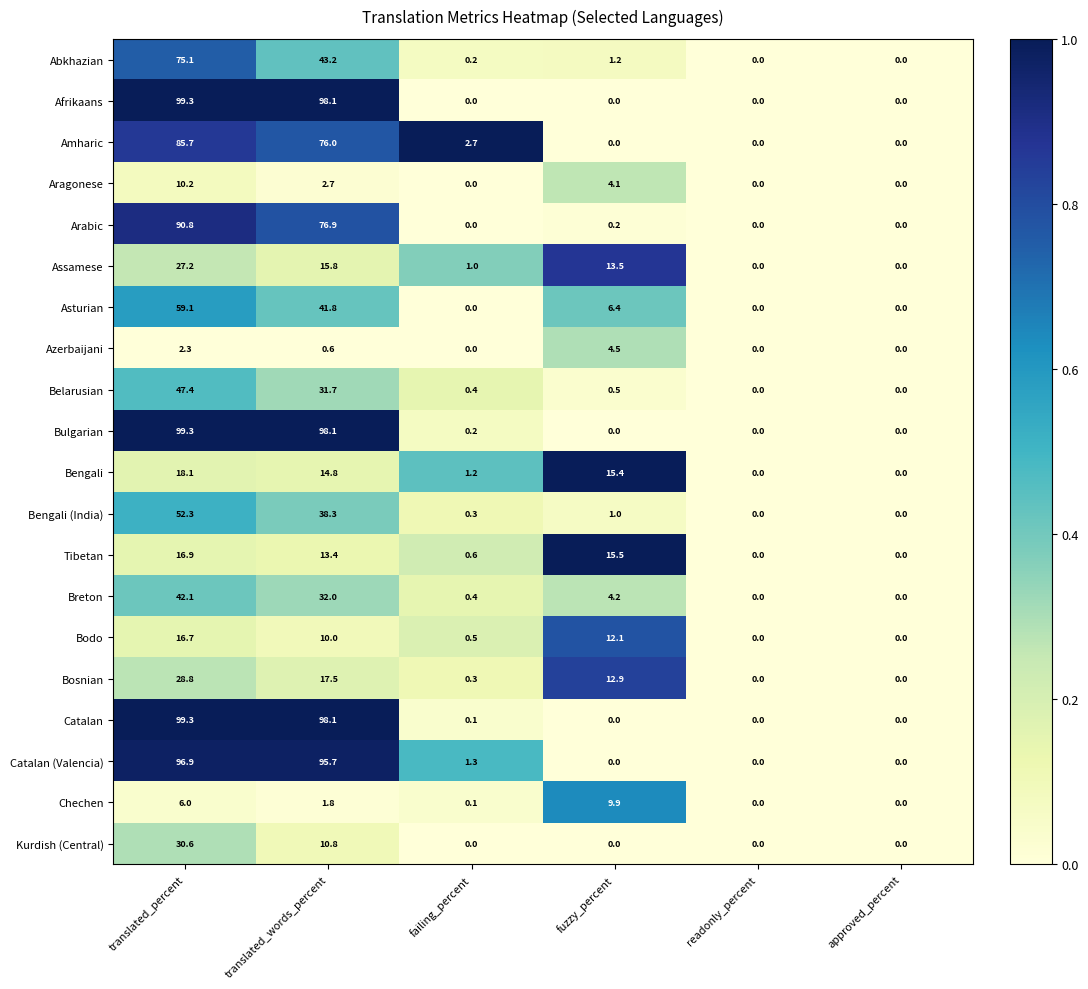

Is it true that Abkhazian equals 75.1 at translated_percent?

True